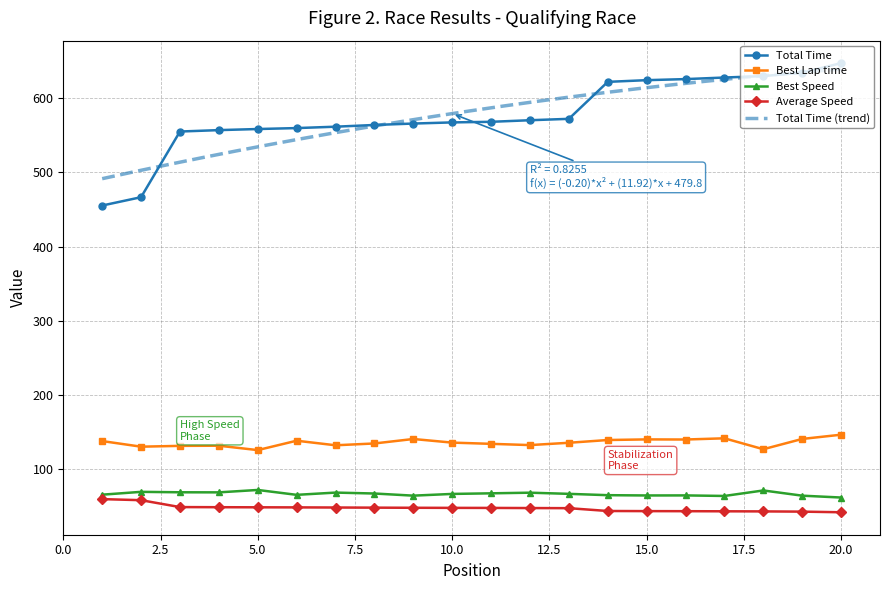

List the labels in order of Total Time value, largest first.

20, 19, 18, 17, 16, 15, 14, 13, 12, 11, 10, 9, 8, 7, 6, 5, 4, 3, 2, 1